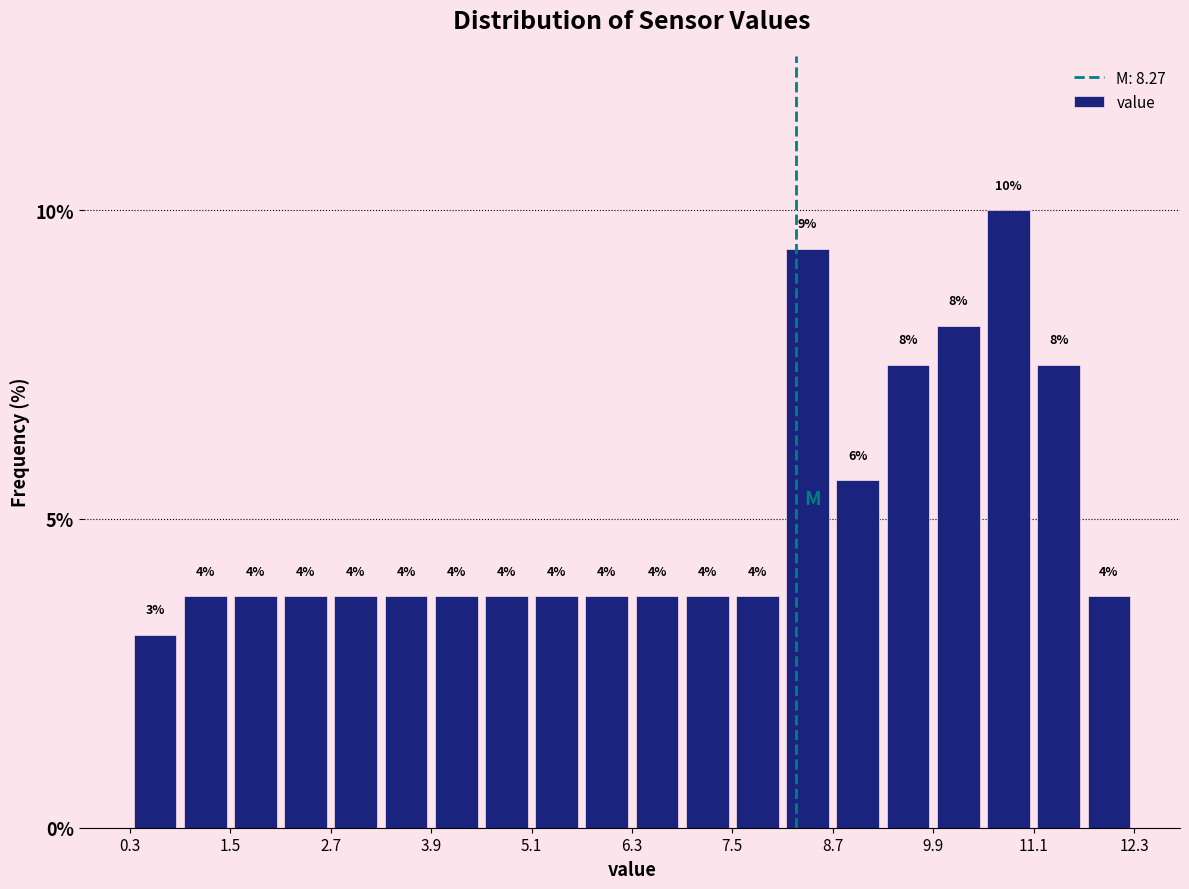

Around what value on the x-axis is the tallest bar? Give the approximate position of its centre, as read against the axis.

10.8